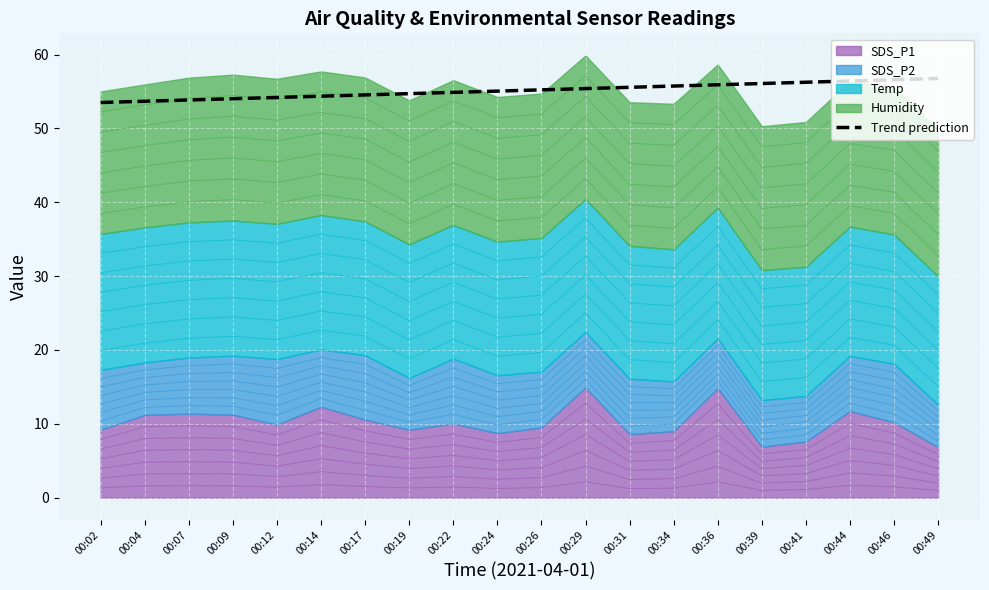

What is the difference between the values at 00:31 and 00:22?

0.7